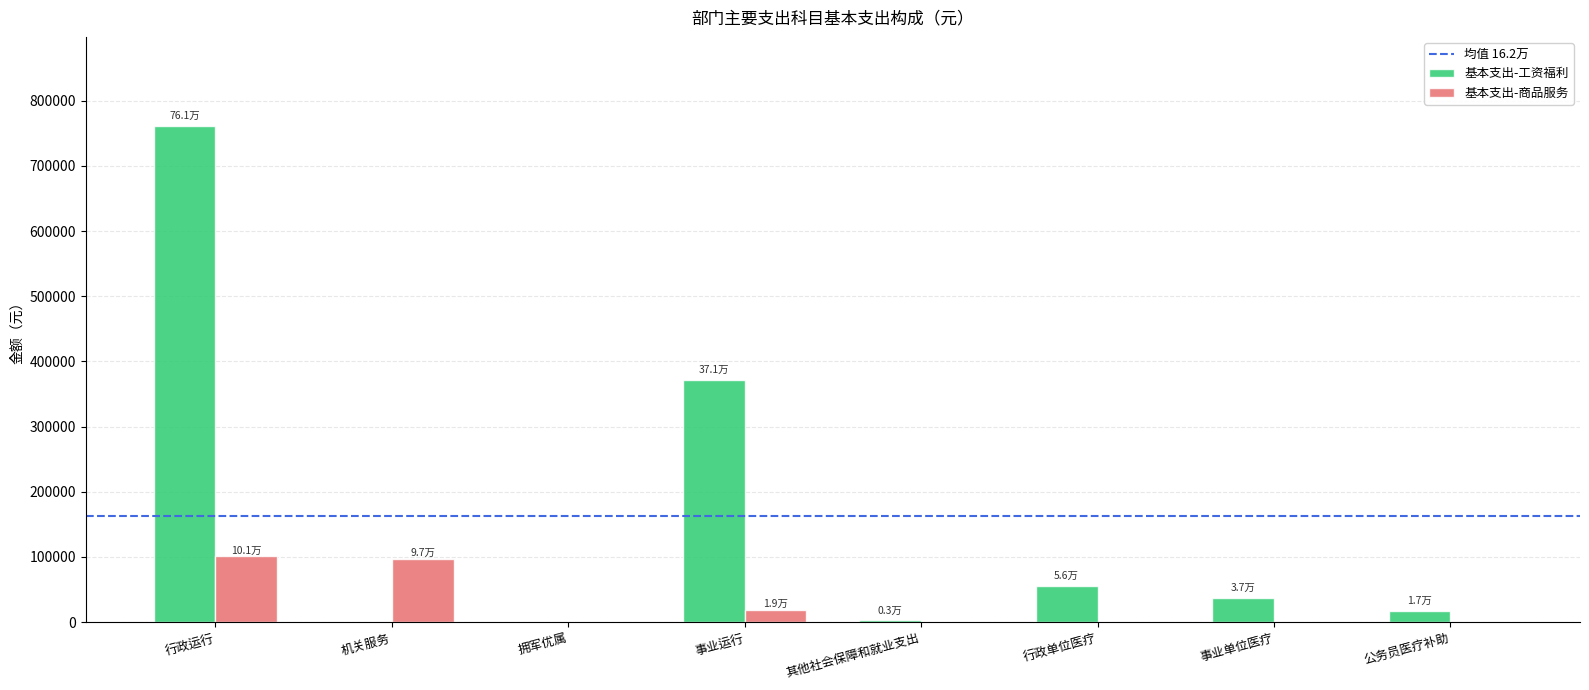

Which series has the widest spread of values?

基本支出-工资福利